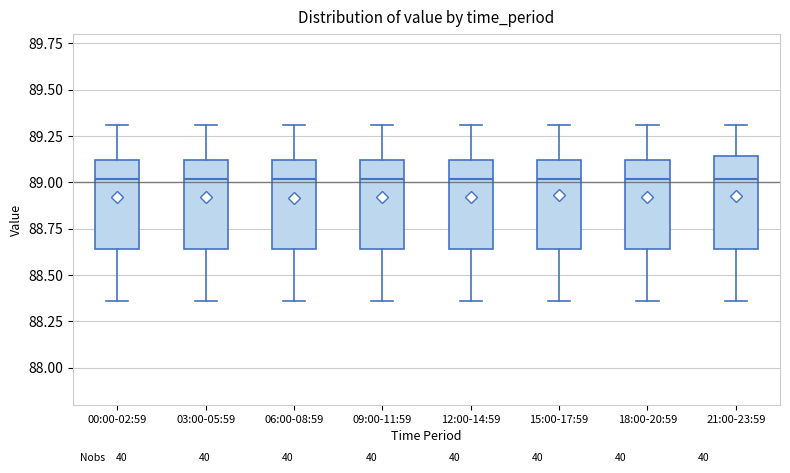

Reading left to right, transcribe this box plot: for each box, give where its median line is, the range the box spans, and where its two whiskers end, as read against the y-axis. The values are not printed on the chart, so give them approximately, as read against the axis.

00:00-02:59: median 89.00, box 88.65 to 89.10, whiskers 88.35 to 89.30
03:00-05:59: median 89.00, box 88.65 to 89.10, whiskers 88.35 to 89.30
06:00-08:59: median 89.00, box 88.65 to 89.10, whiskers 88.35 to 89.30
09:00-11:59: median 89.00, box 88.65 to 89.10, whiskers 88.35 to 89.30
12:00-14:59: median 89.00, box 88.65 to 89.10, whiskers 88.35 to 89.30
15:00-17:59: median 89.00, box 88.65 to 89.10, whiskers 88.35 to 89.30
18:00-20:59: median 89.00, box 88.65 to 89.10, whiskers 88.35 to 89.30
21:00-23:59: median 89.00, box 88.65 to 89.15, whiskers 88.35 to 89.30